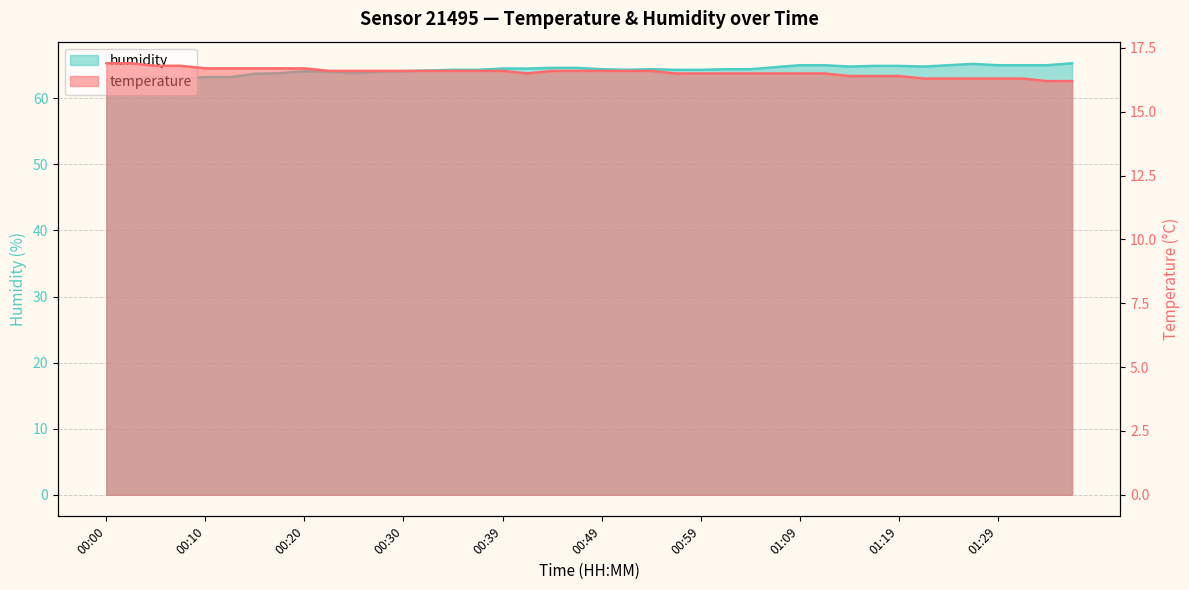

What is the difference between the maximum and minimum values in the temperature series?

0.7